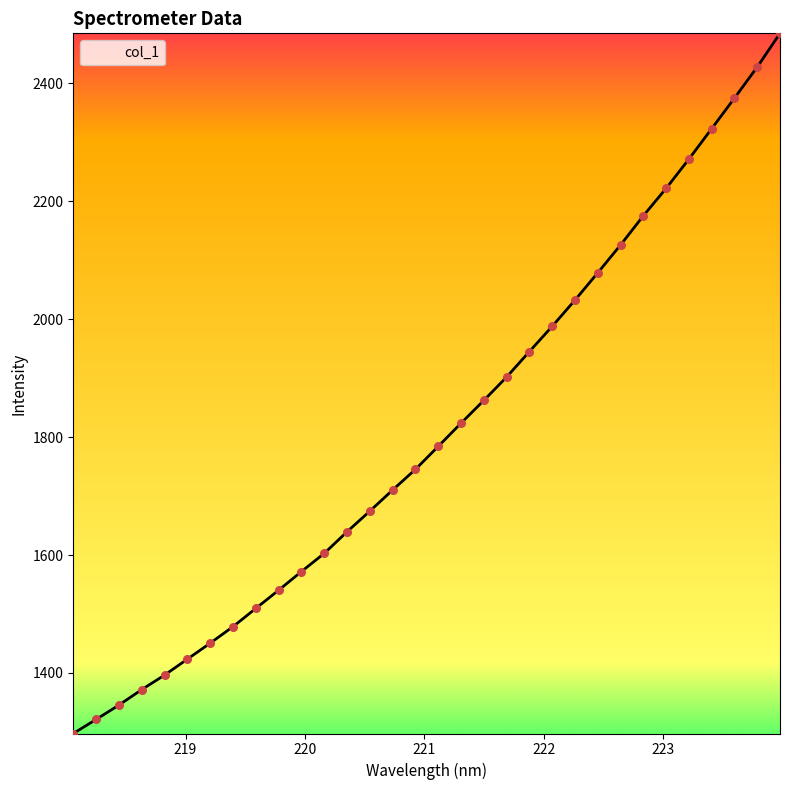

What is the difference between the maximum and minimum values?

1187.6